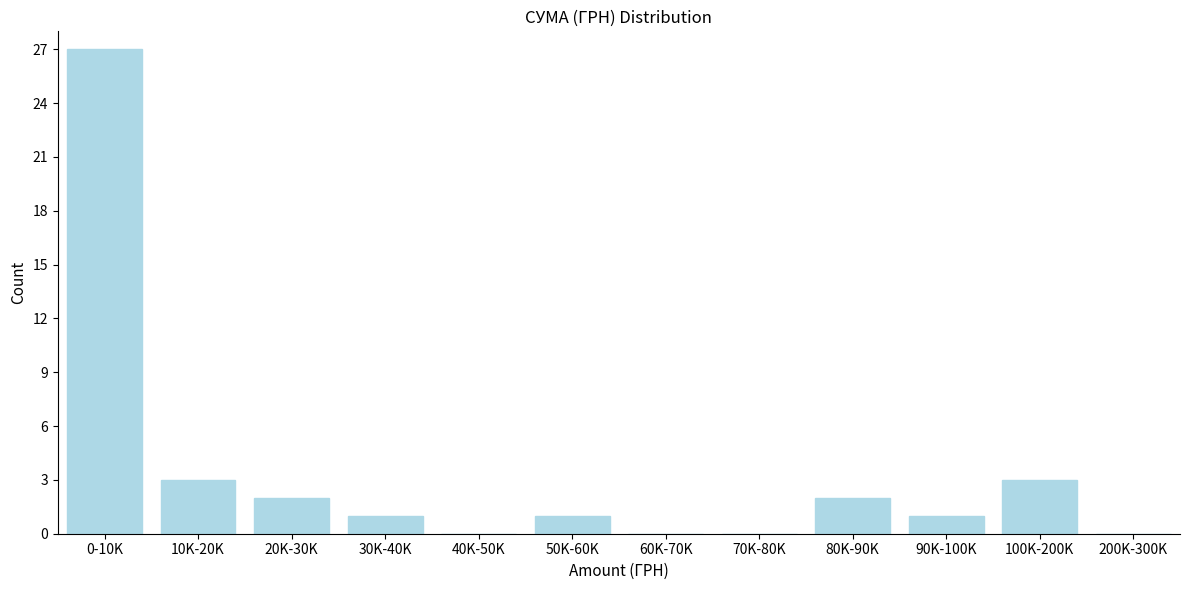

Reading left to right, transcribe all the data shown in this chart.

0-10K=27	10K-20K=3	20K-30K=2	30K-40K=1	40K-50K=0	50K-60K=1	60K-70K=0	70K-80K=0	80K-90K=2	90K-100K=1	100K-200K=3	200K-300K=0